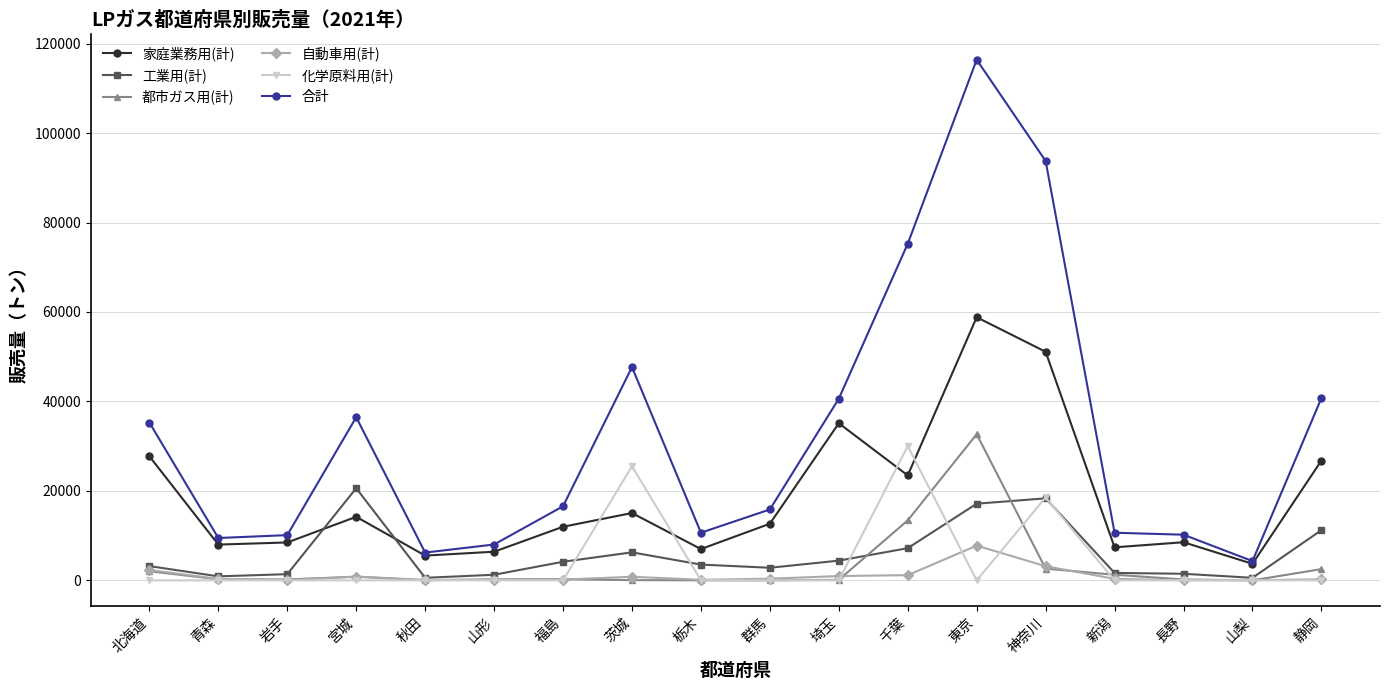

What is the value of the 工業用(計) point at the 3rd from the left?

1384